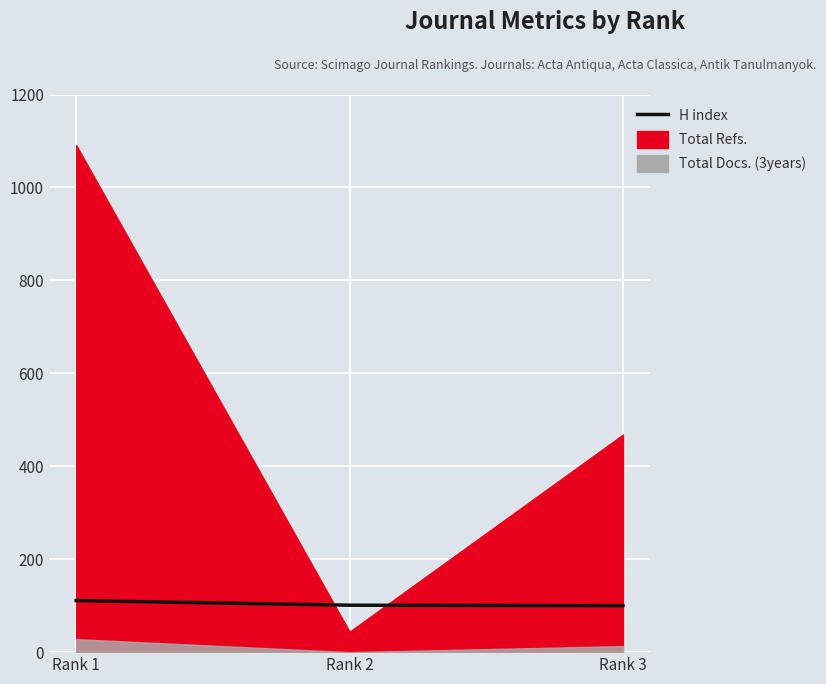

Reading right to left, what are all the values shown in this chart?

100	101	111